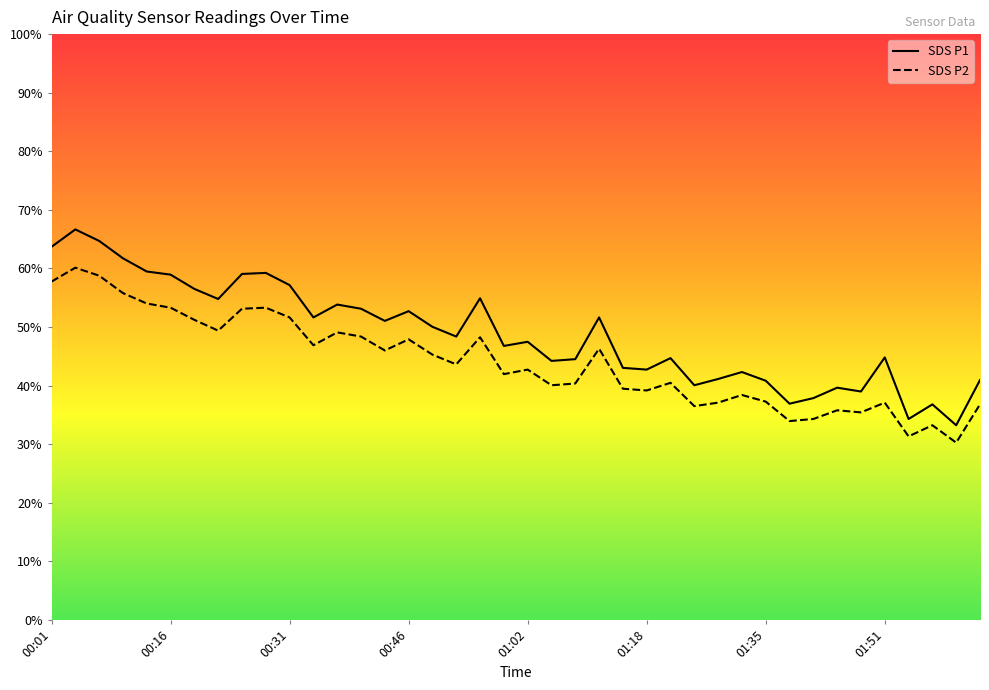

True or false: SDS_P1 and SDS_P2 cross at least once.

False